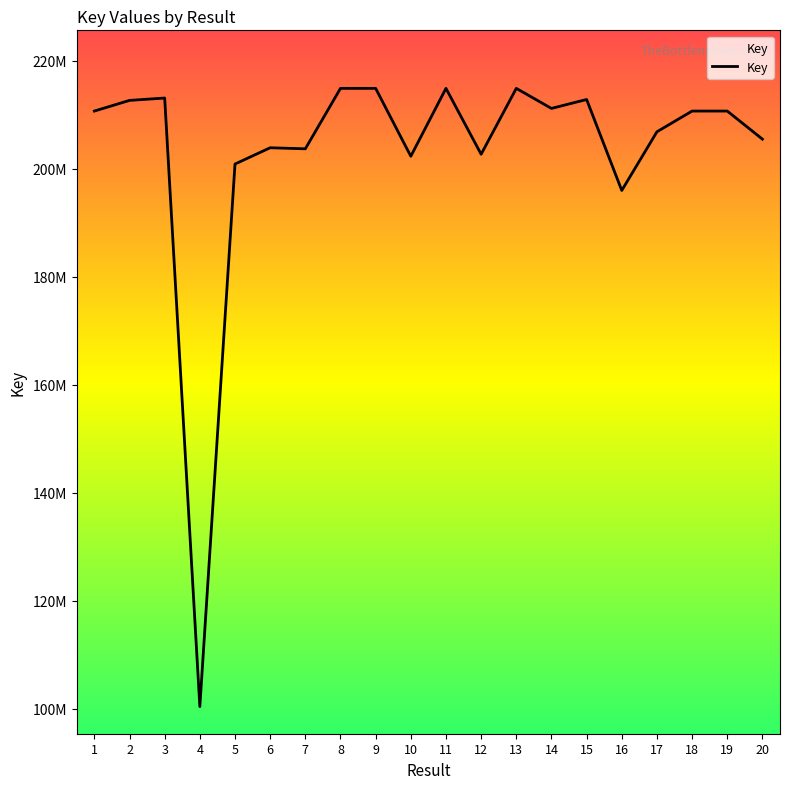

Is it true that the value at 8 is 214855123?

True